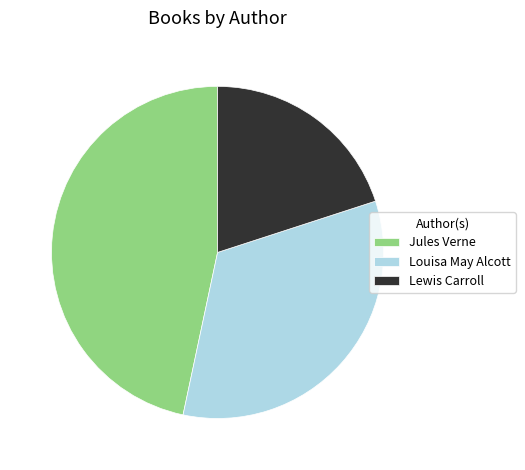

True or false: Lewis Carroll accounts for 14% of the total.

False